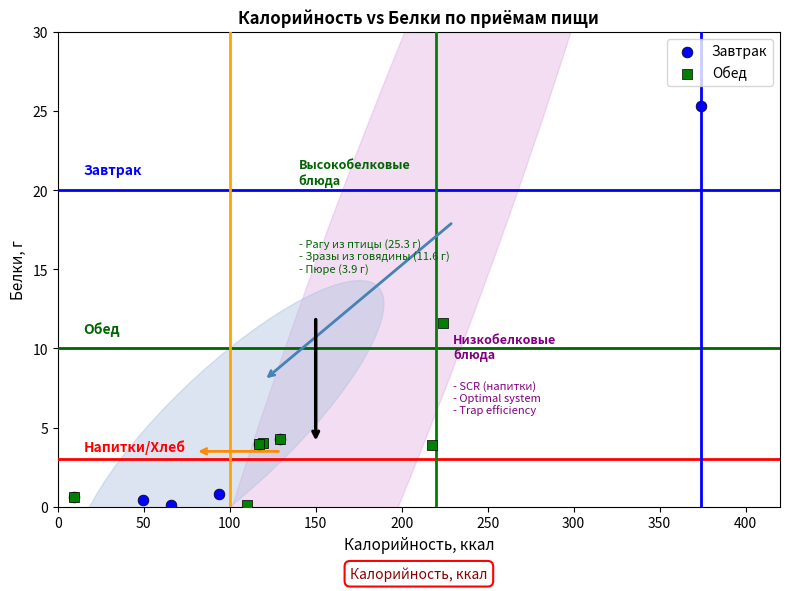

Which series contains the highest Y value?

Завтрак